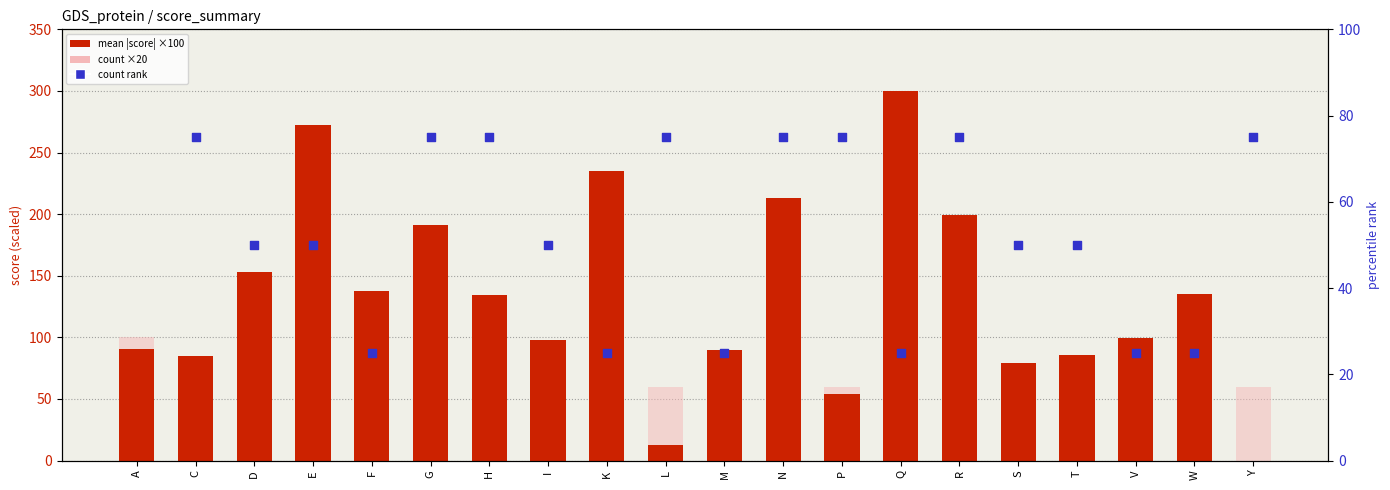

What are all the series names shown in the legend?

mean |score| ×100, count ×20, count rank